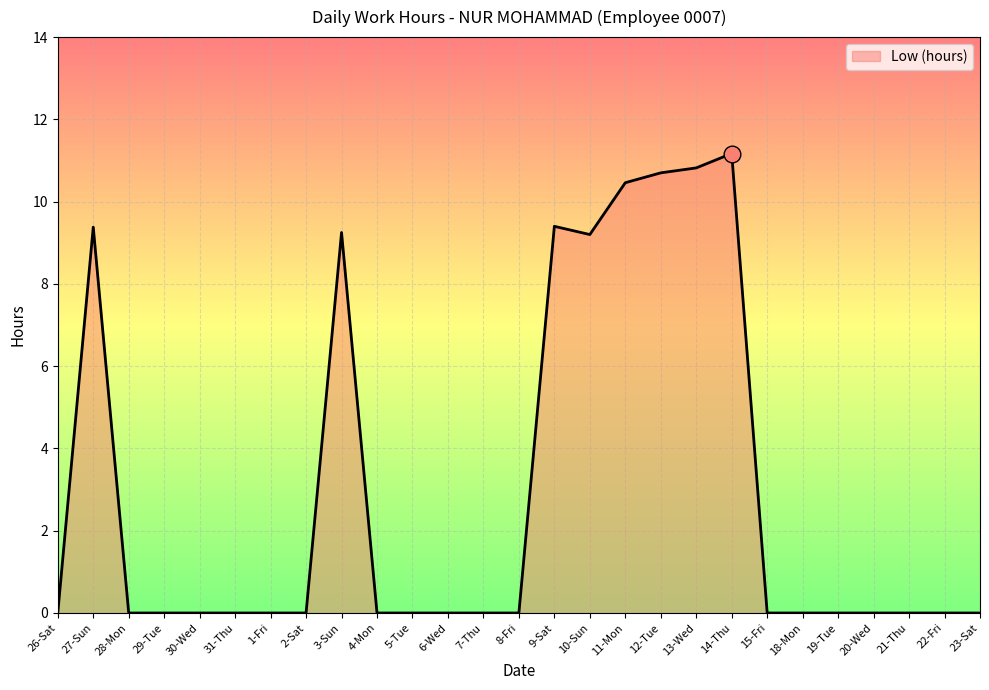

Does the chart have visible grid lines?

Yes